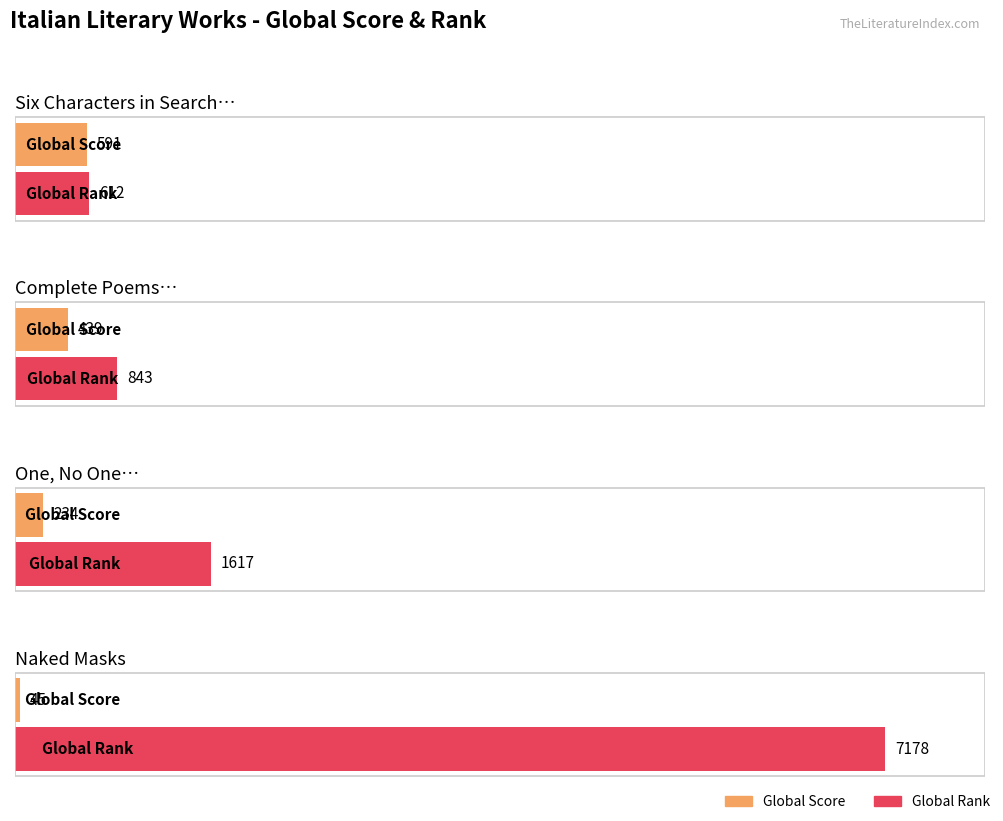

Is it true that Global Rank equals 827 at One, No One and One Hundred Thousand?

False